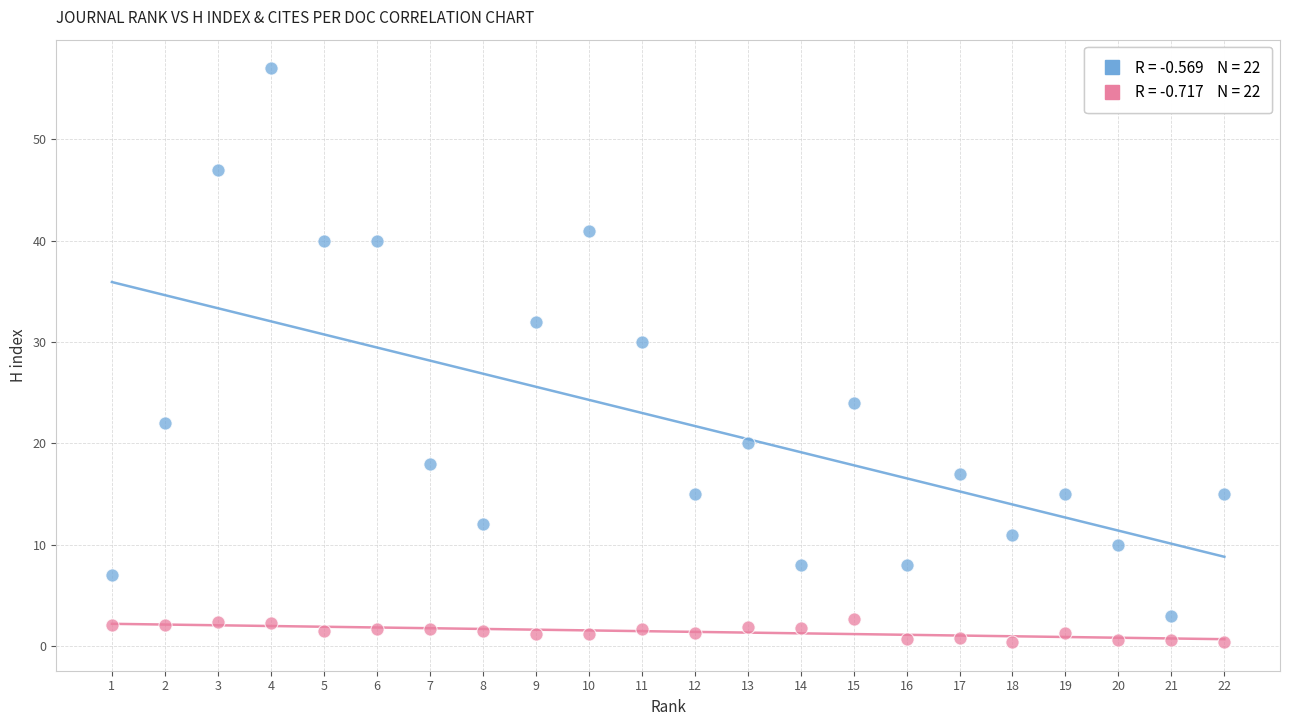

Across all data points, what is the range of X values (max minus min)?

21.0